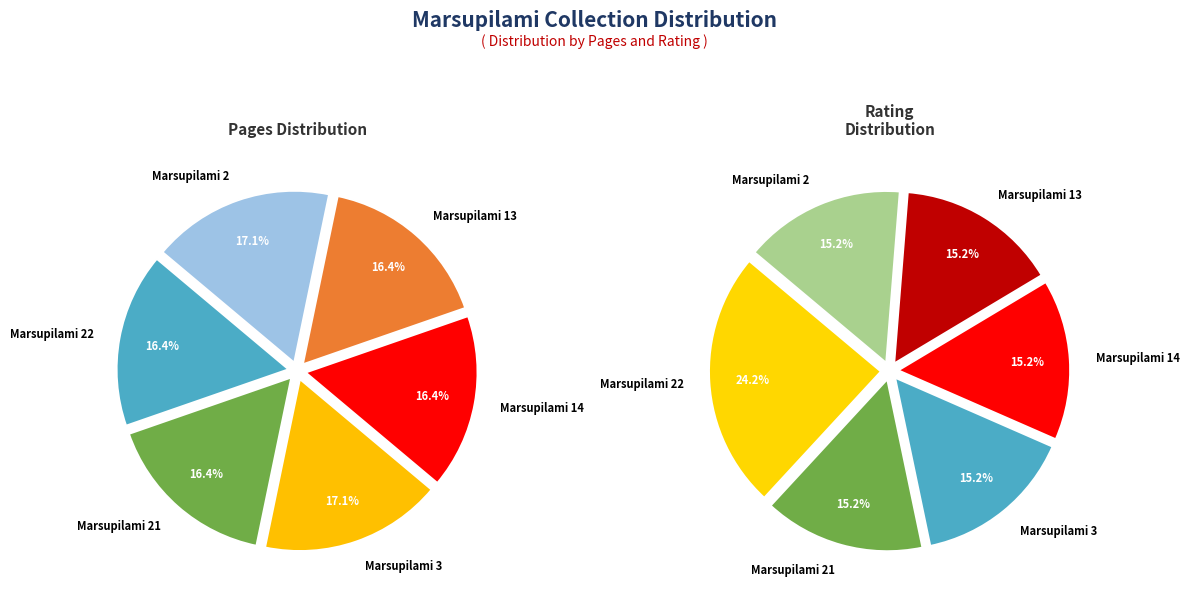

Which category has the biggest portion of the pie?

Marsupilami 3